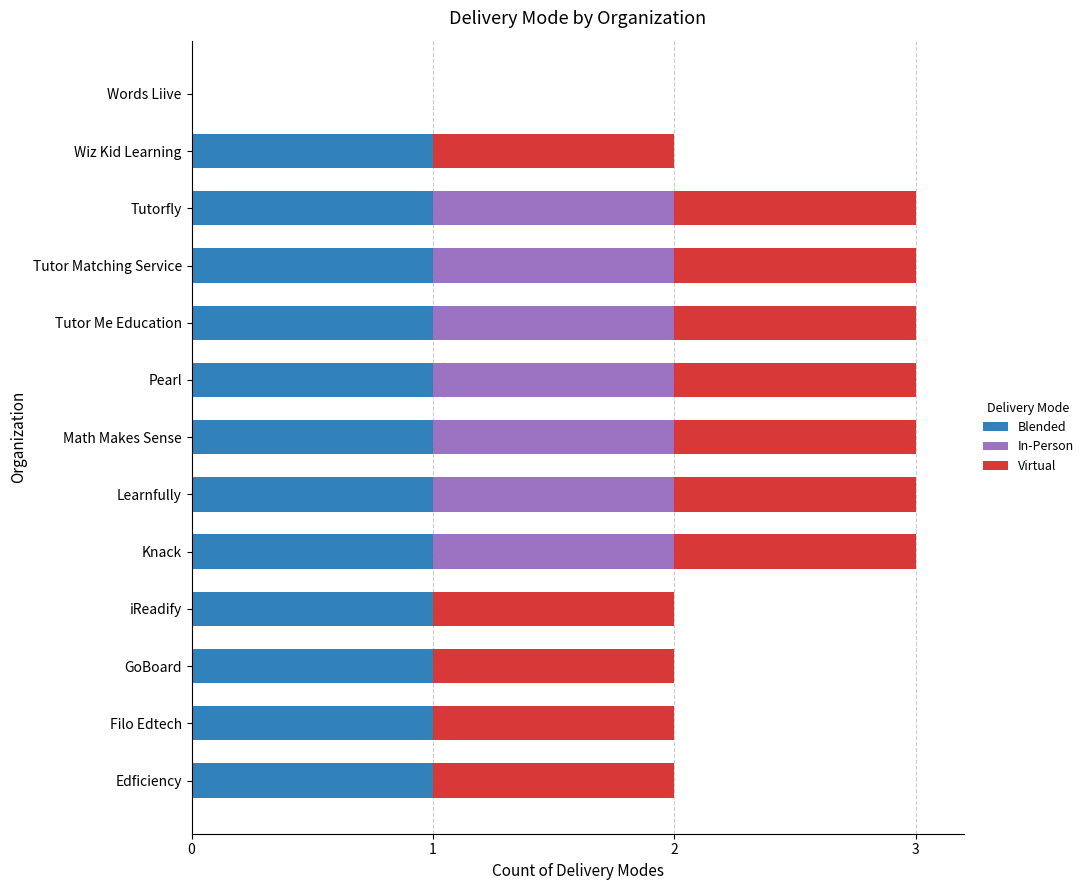

What is the total value across all series at Math Makes Sense?

3